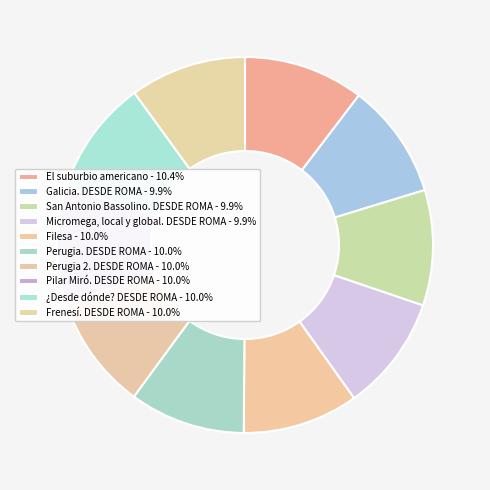

How many slices are in this pie chart?

10